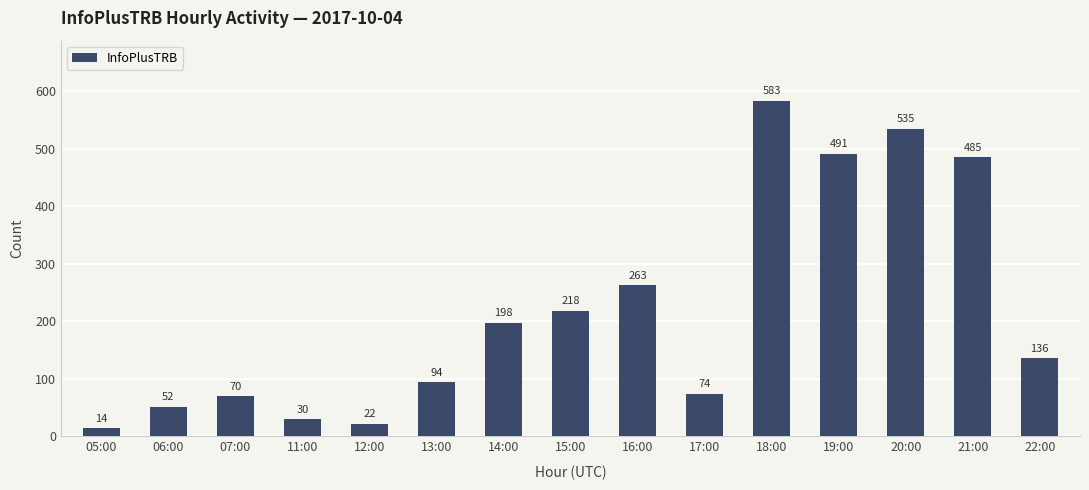

What is the change in value from 13:00 to 14:00?

+104